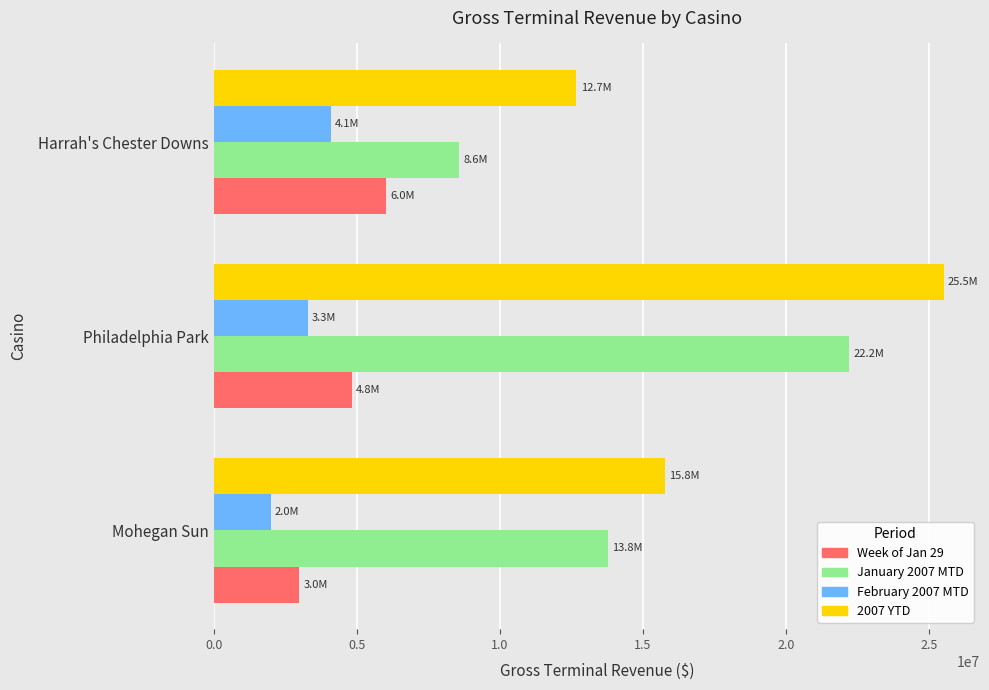

At Philadelphia Park, list the series in order from largest to smallest.

2007 YTD, January 2007 MTD, Week of Jan 29, February 2007 MTD